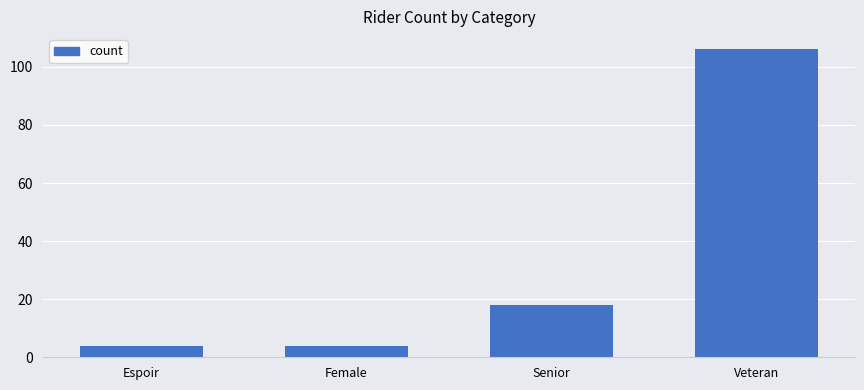

What position from the right is Female?

3